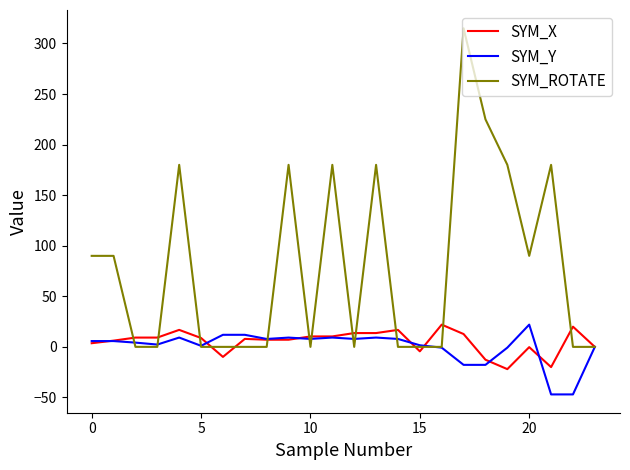

Which series has the largest range (max minus min)?

SYM_ROTATE